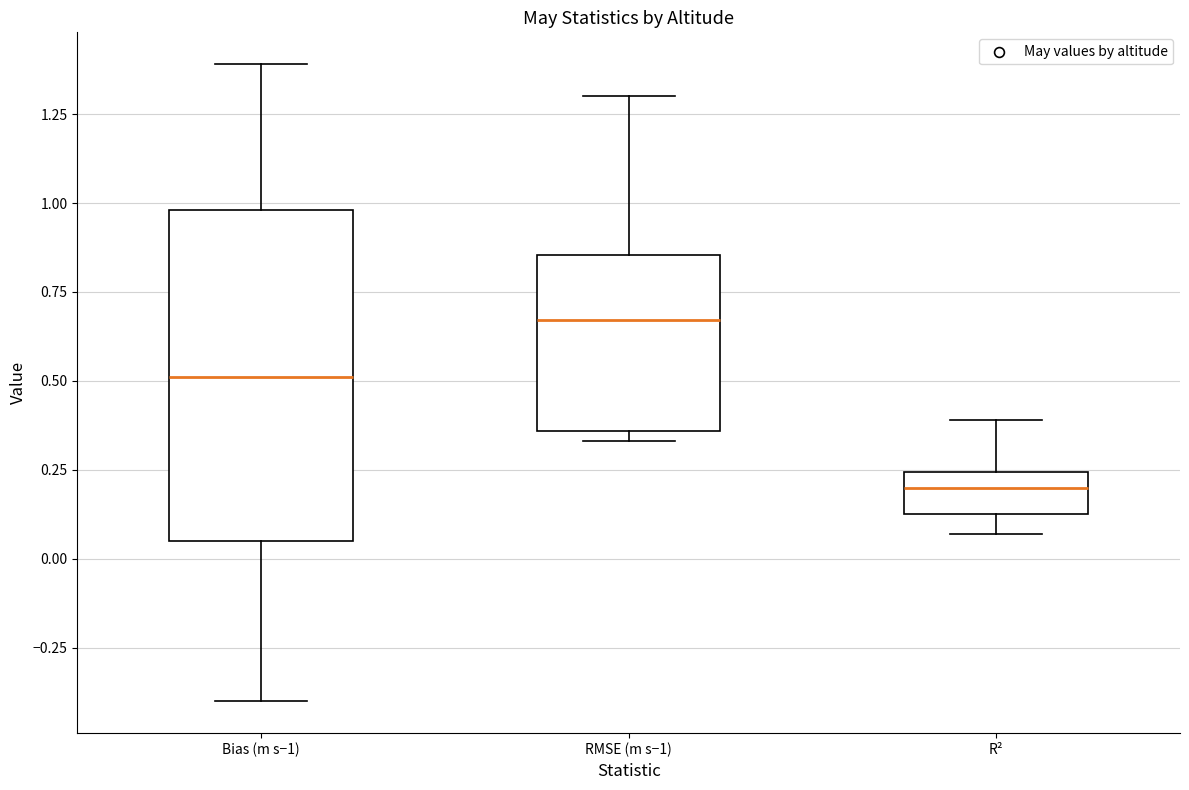

Reading left to right, transcribe this box plot: for each box, give where its median line is, the range the box spans, and where its two whiskers end, as read against the y-axis. The values are not printed on the chart, so give them approximately, as read against the axis.

Bias (m s−1): median 0.50, box 0.05 to 1.00, whiskers -0.40 to 1.40
RMSE (m s−1): median 0.65, box 0.35 to 0.85, whiskers 0.35 (just below the box's lower edge) to 1.30
R²: median 0.20, box 0.15 to 0.25, whiskers 0.05 to 0.40